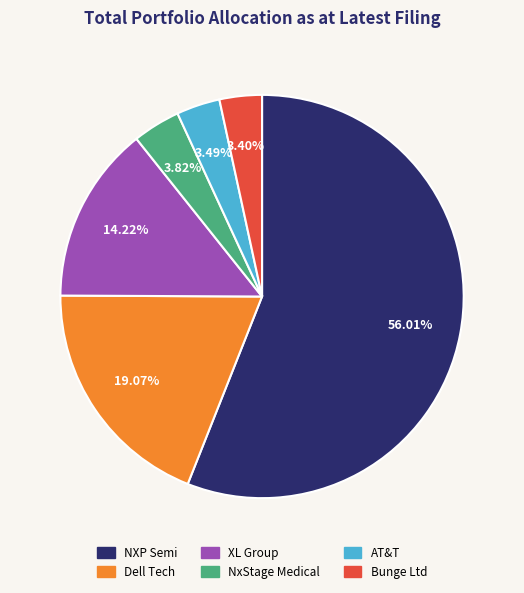

Is there a majority slice in this chart?

Yes